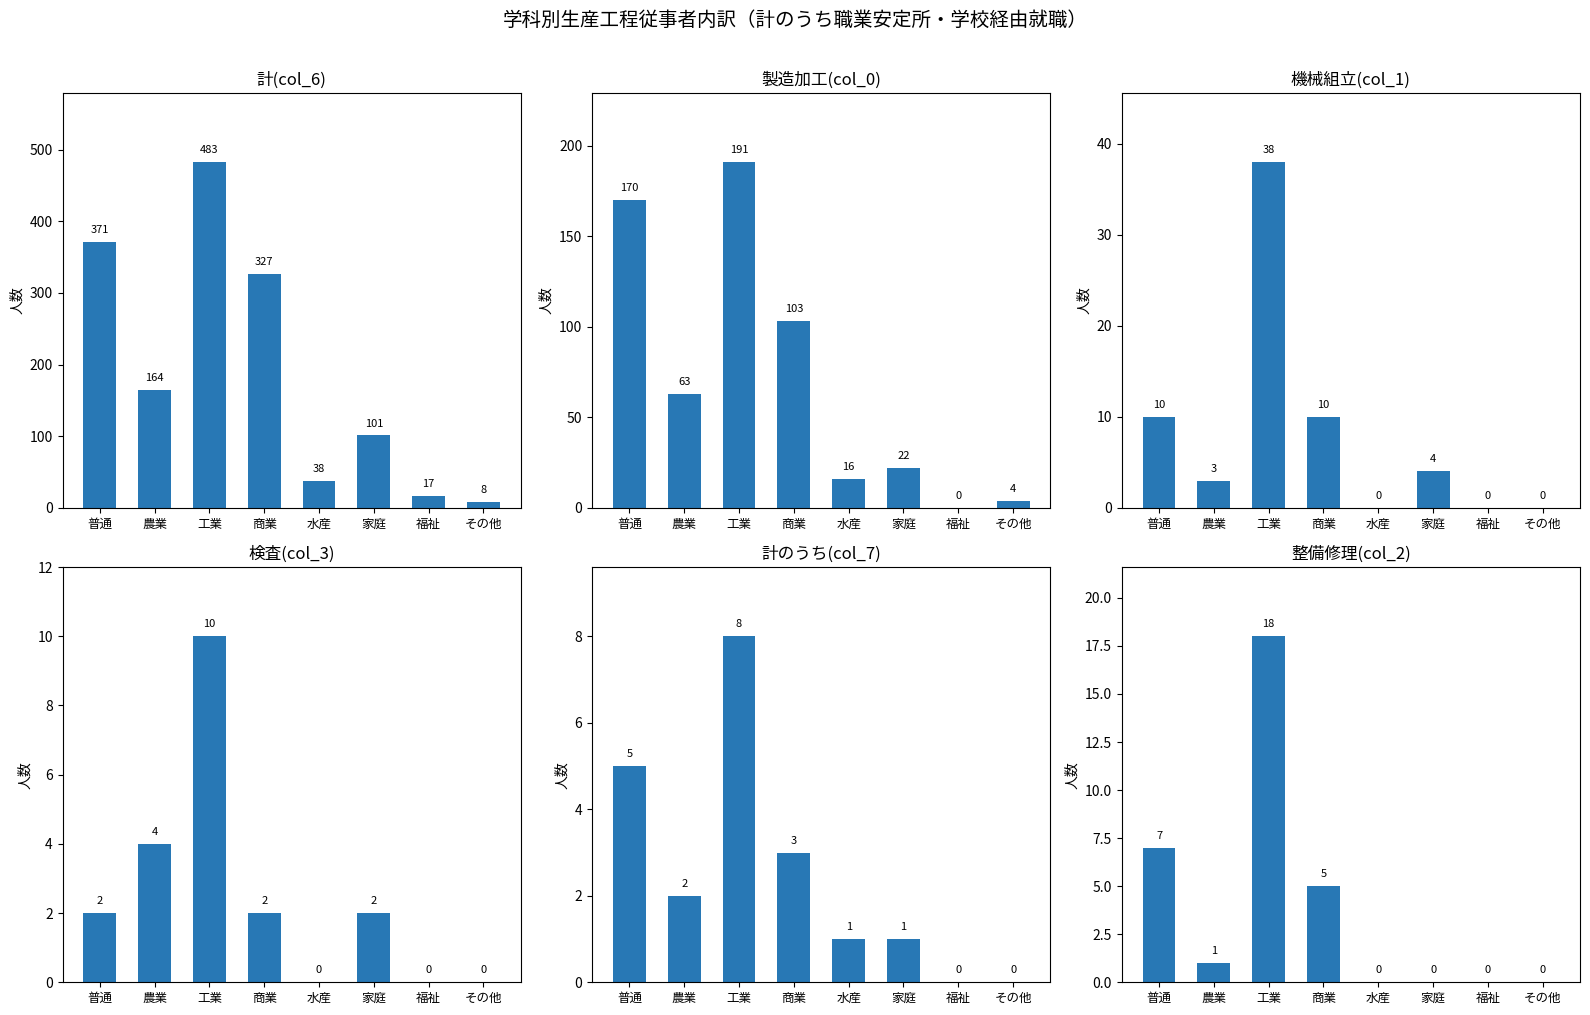

What are all the series names shown in the legend?

計(col_6), 製造加工(col_0), 機械組立(col_1), 検査(col_3), 計のうち(col_7), 整備修理(col_2)